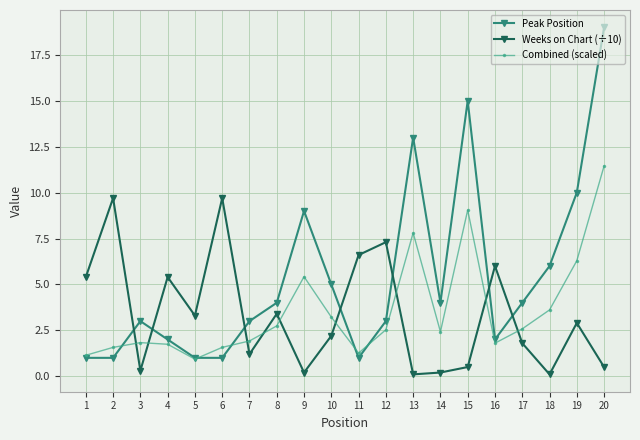

Where is Combined (scaled) nearest to the value 6?

19